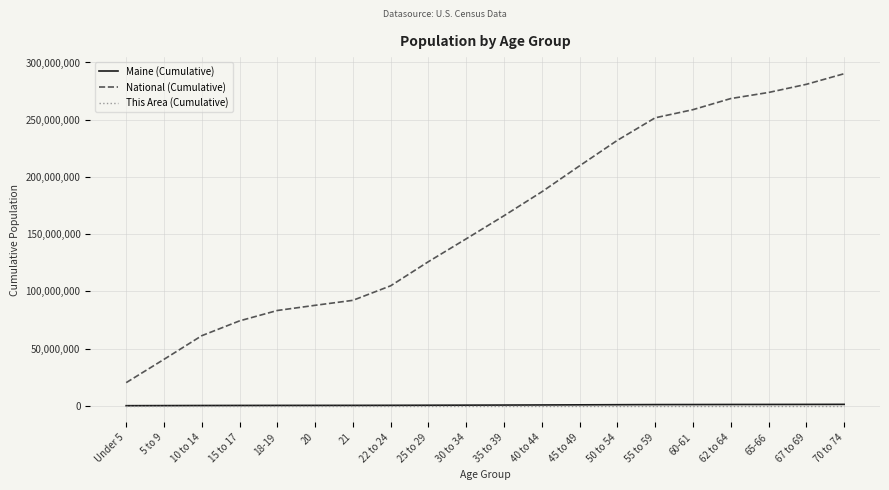

What is the minimum value shown in the chart?

3